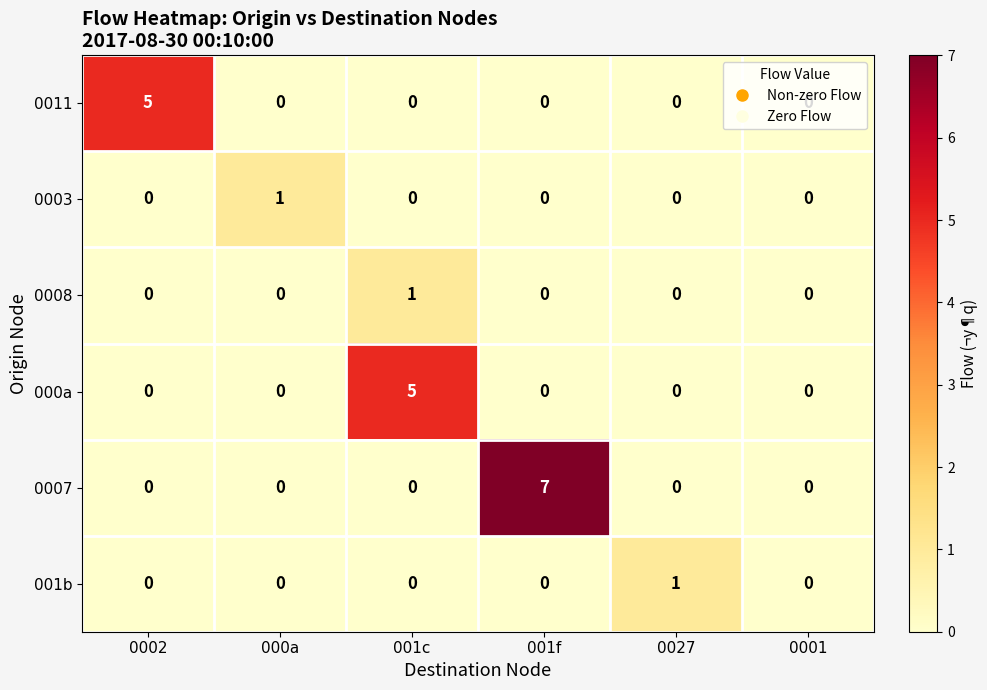

The 001b series shows 0 at 001f. True or false?

True